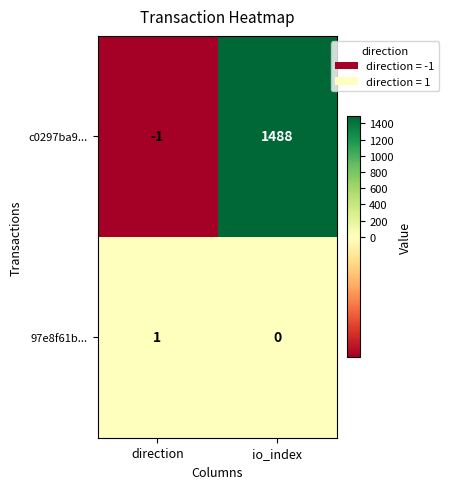

Reading left to right, extract all data points from this chart.

c0297ba9...: direction=-1	io_index=1488
97e8f61b...: direction=1	io_index=0